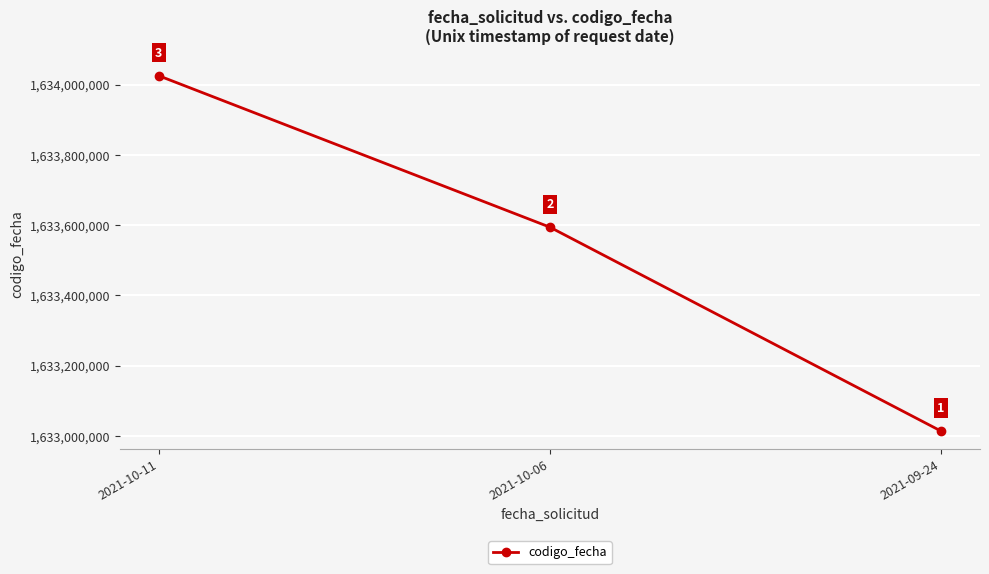

What is the change in value from 2021-09-24 to 2021-10-11?

+1011917